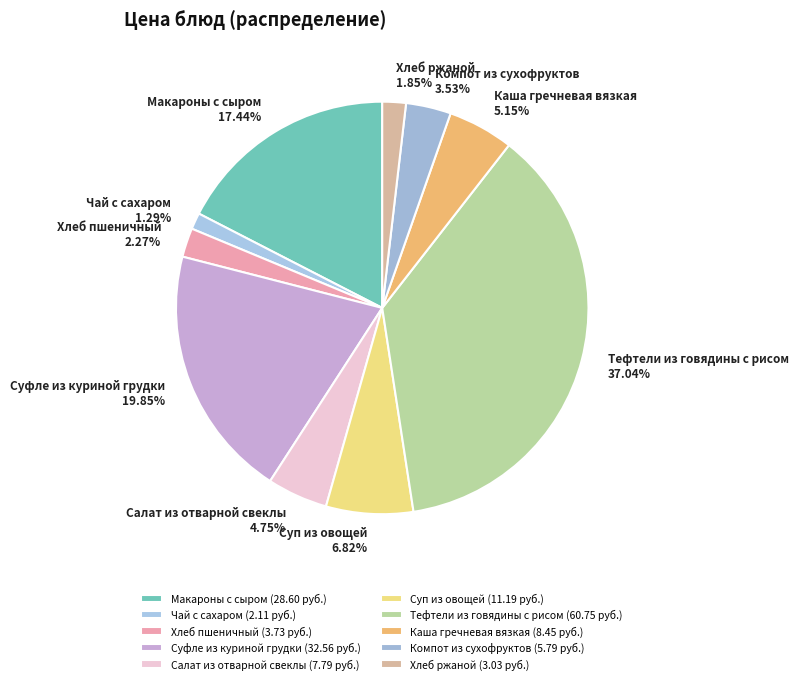

What is the largest slice in the pie chart?

Тефтели из говядины с рисом